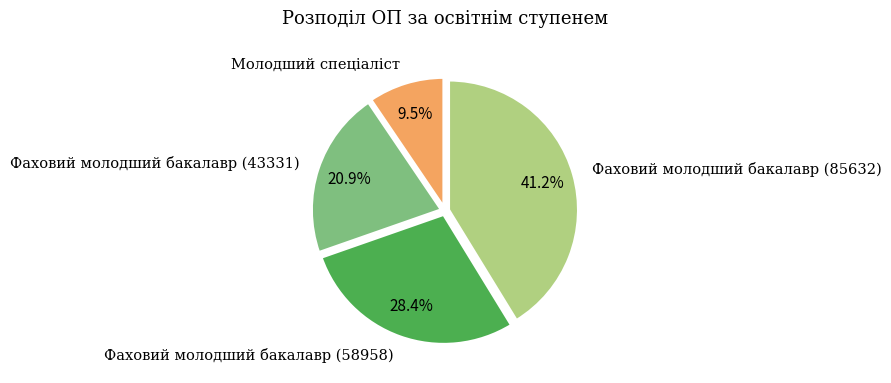

Is there any slice that represents more than half of the pie?

No